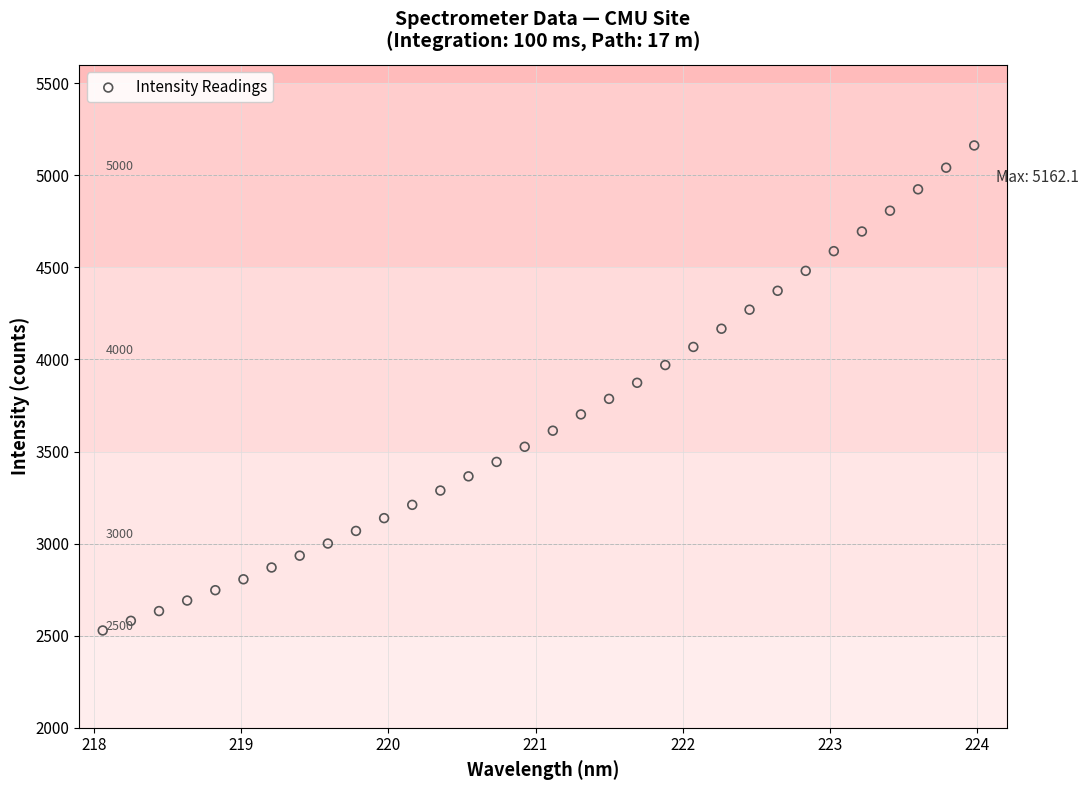

What is the range of Y values (max minus min)?

2633.8